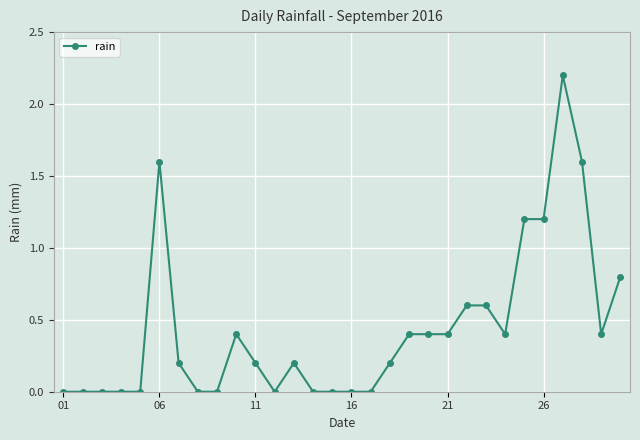

True or false: the data has more than 1 interior local peaks.

True